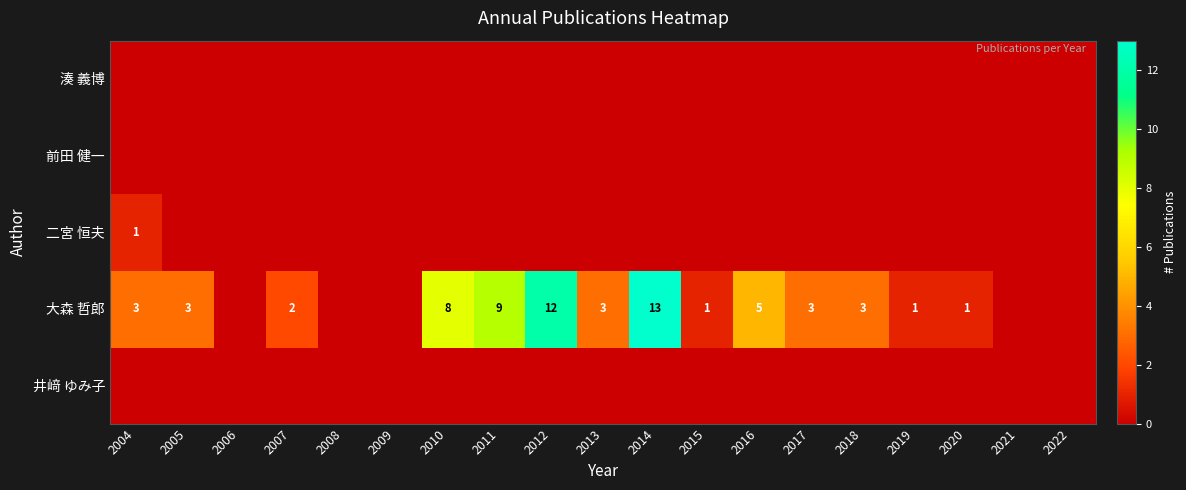

The 大森 哲郎 series shows 3 at 2005. True or false?

True